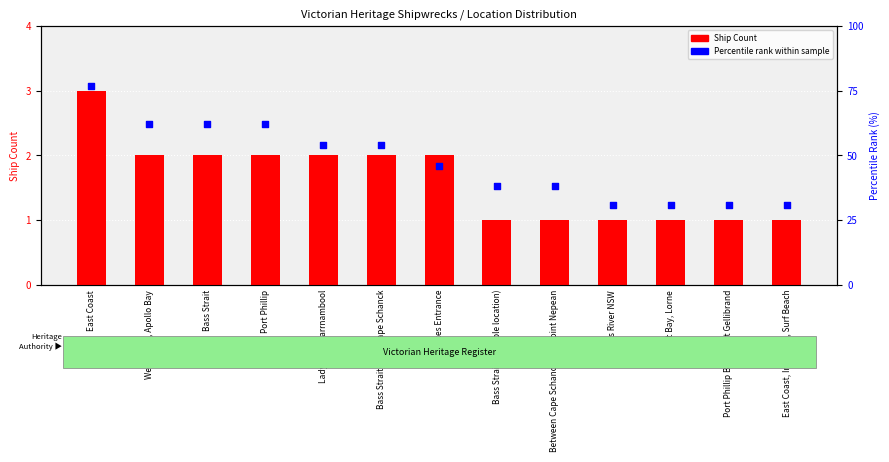

Which series reaches the maximum Y coordinate?

Percentile rank within sample